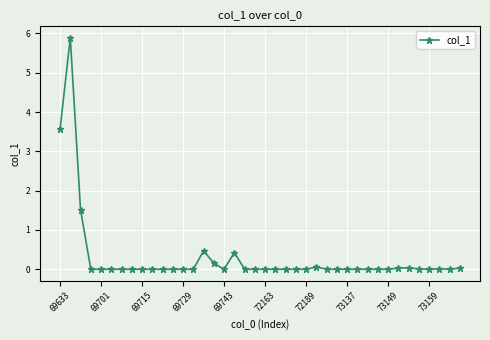

What is the difference between the second highest and minimum values?

3.6